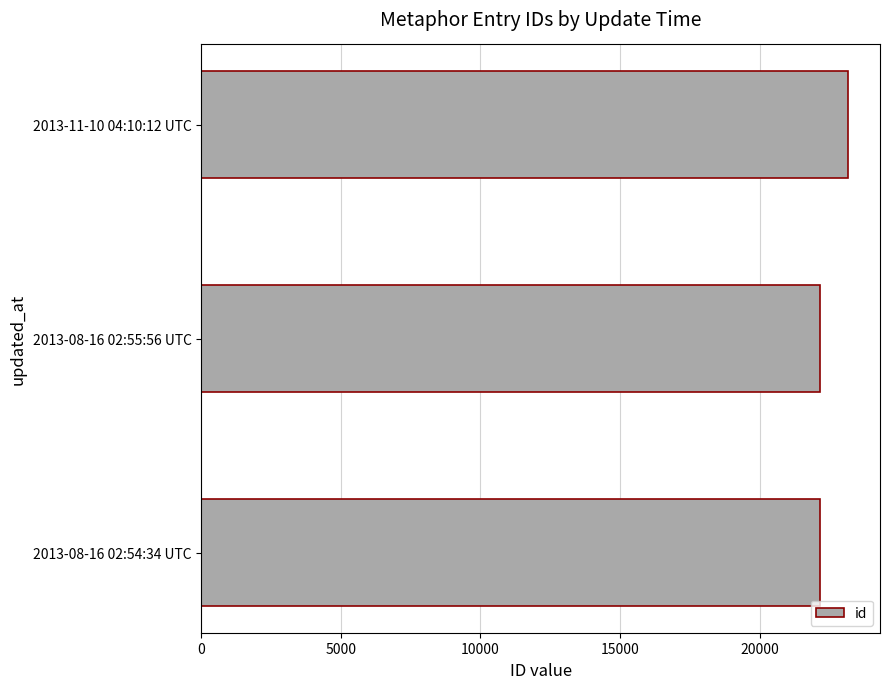

What is the minimum value shown in the chart?

22168